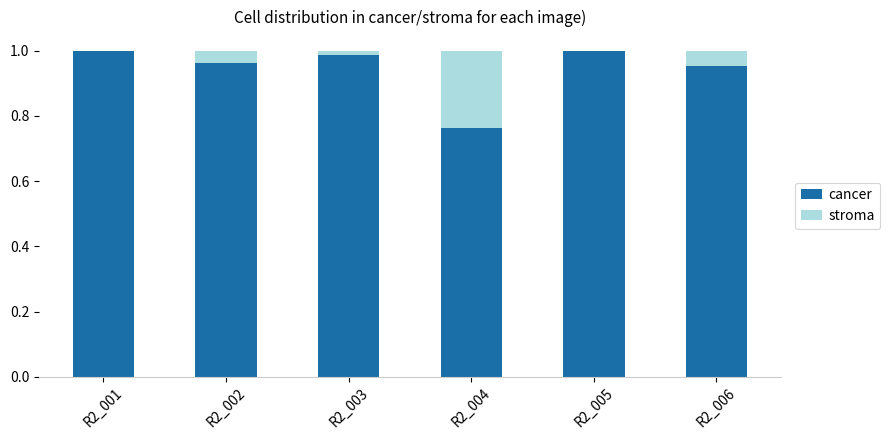

Is it true that cancer equals 1.1 at R2_004?

False